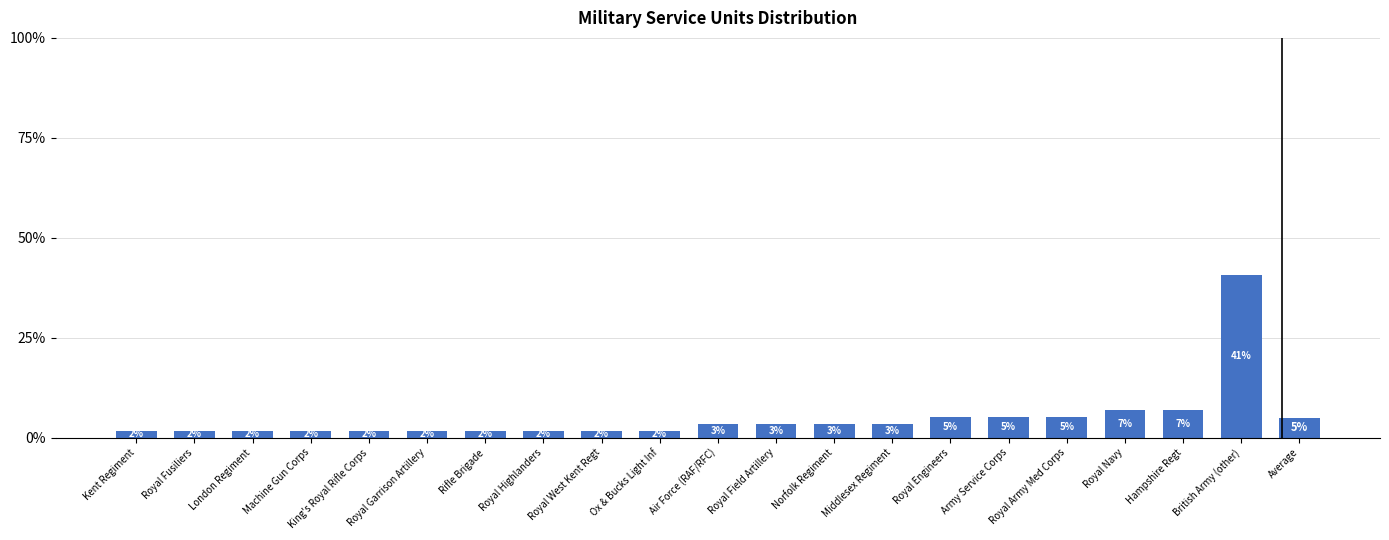

What is the average value?

5.0